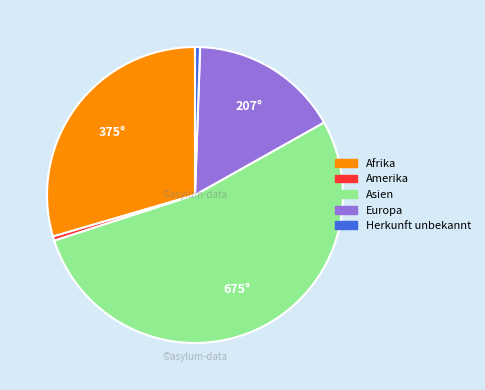

What is the largest slice in the pie chart?

Asien